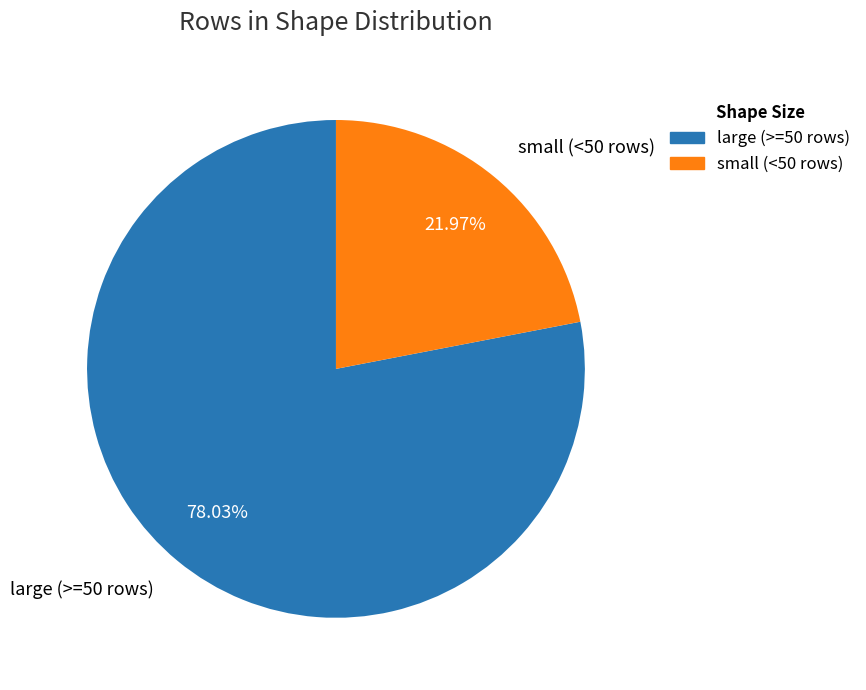

How many slices are in this pie chart?

2